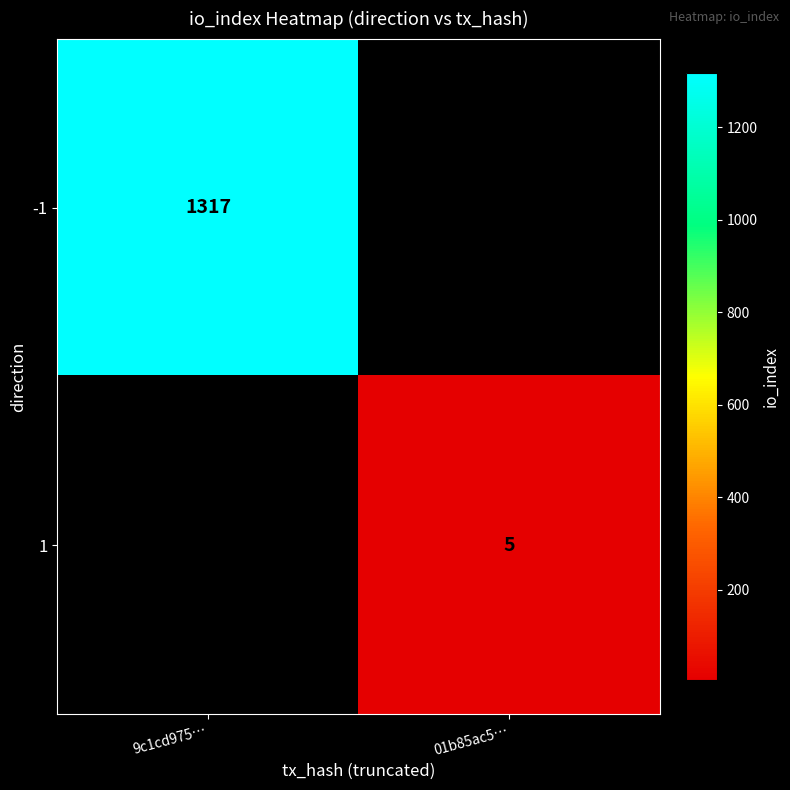

Is the value of 1 at 01b85ac5… greater than the value of -1 at 9c1cd975…?

No